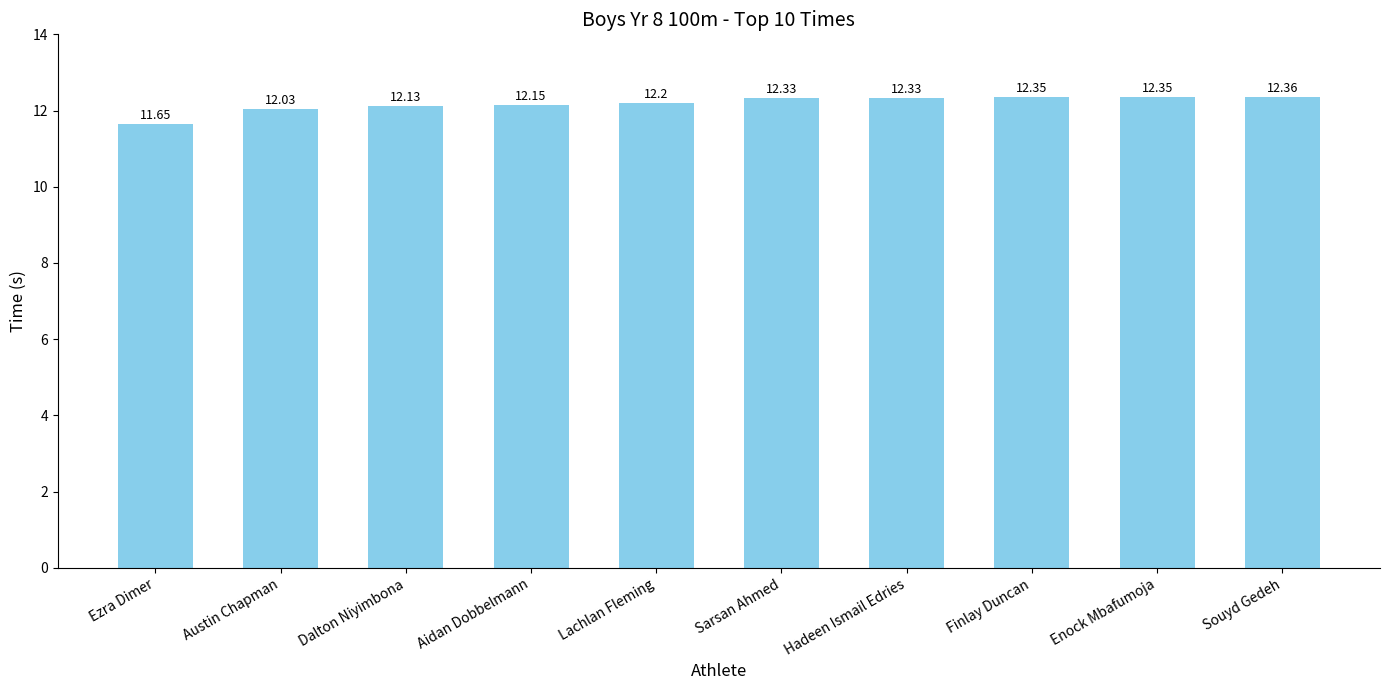

The chart shows a value of 19.3 at Ezra Dimer. True or false?

False